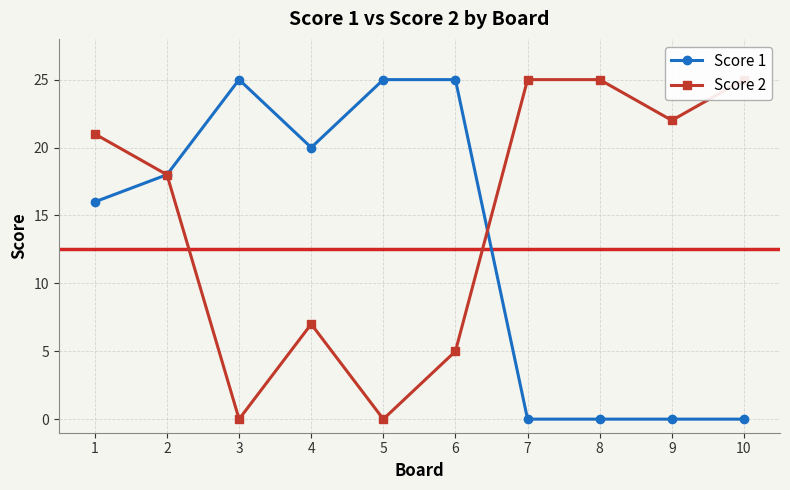

What is the difference between the Score 1 values at 3 and 7?

25